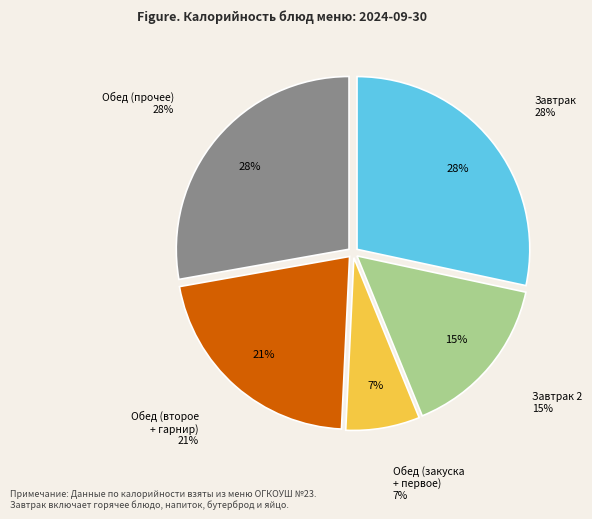

True or false: Каша геркулесовая accounts for 22% of the total.

False